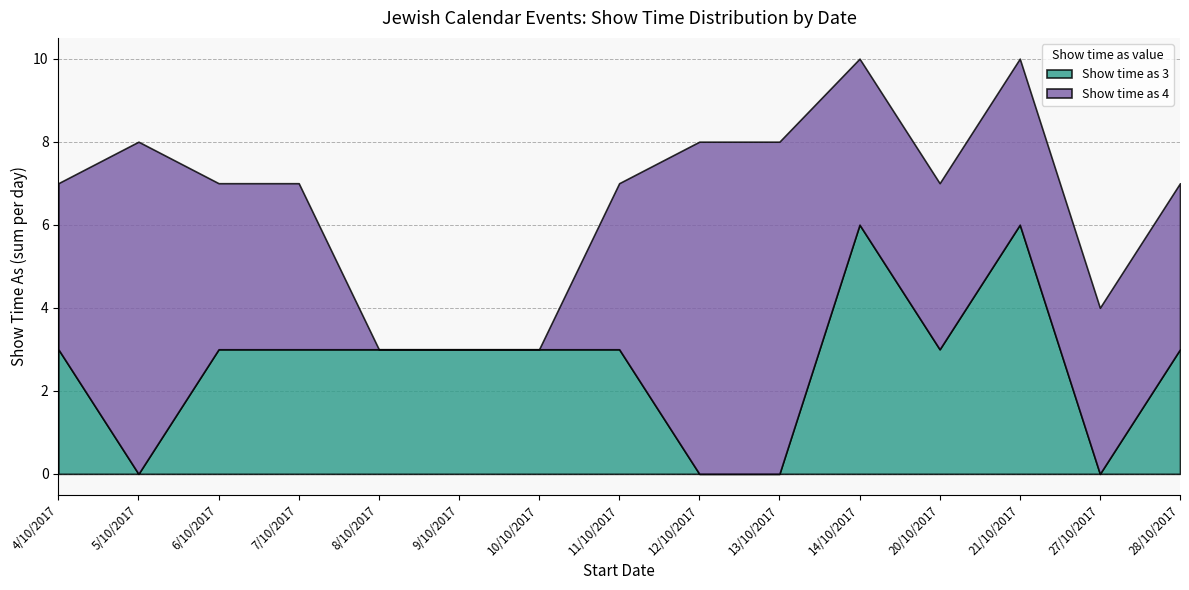

At which category is the sum across all series the highest?

14/10/2017